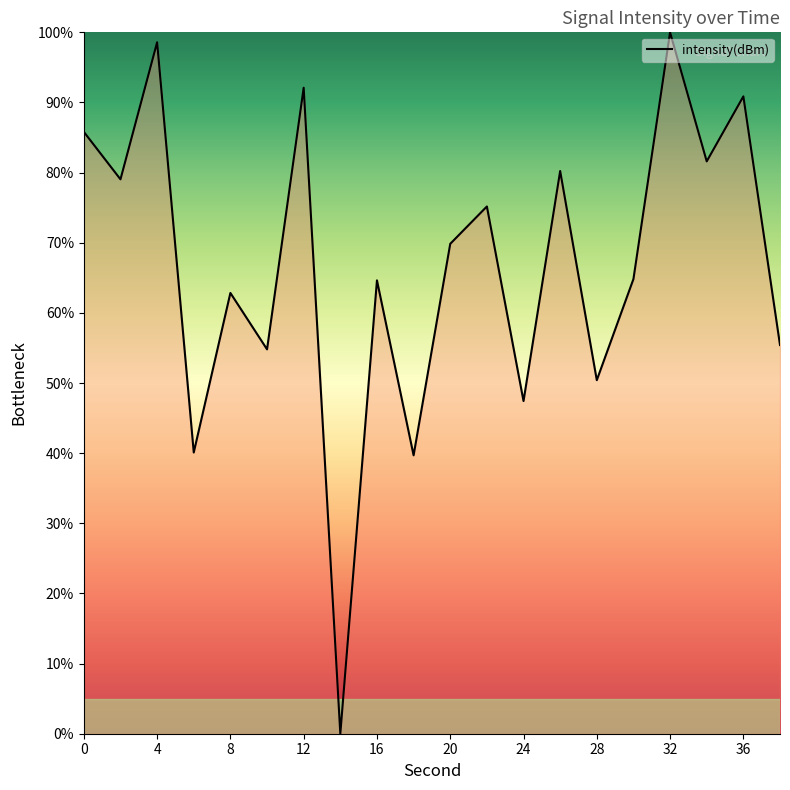

What is the difference between the maximum and minimum values?

100.0